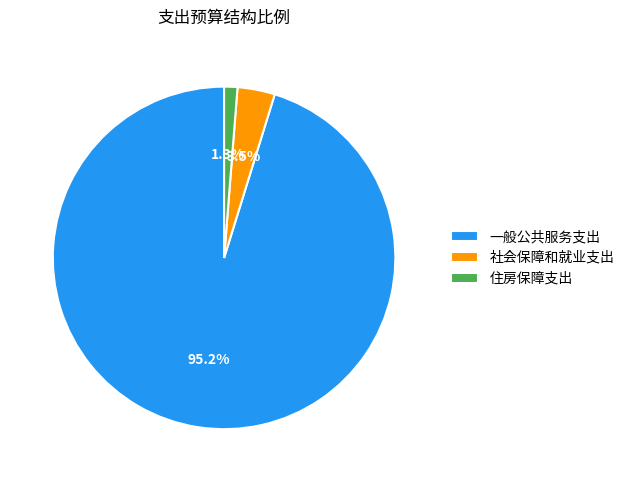

Between 社会保障和就业支出 and 住房保障支出, which is larger?

社会保障和就业支出